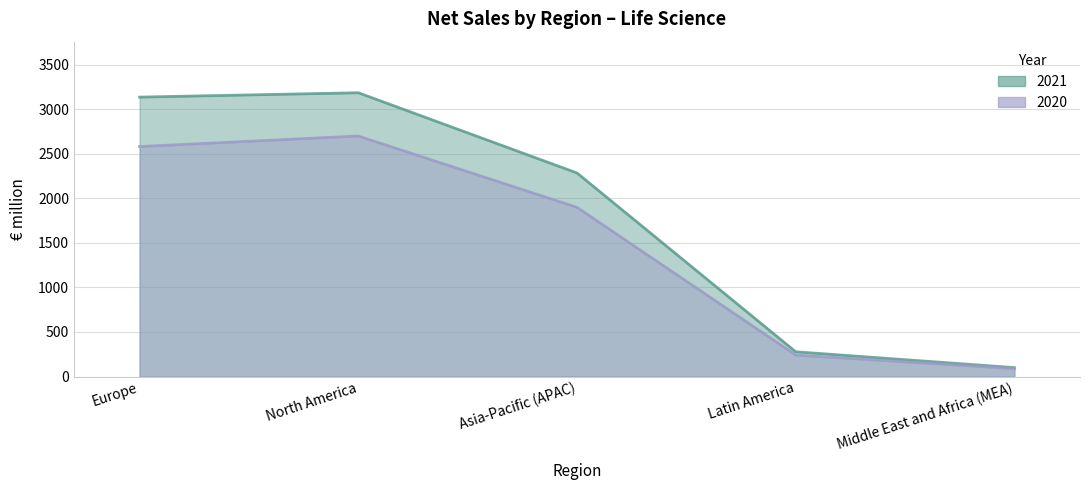

Does the chart display data point markers on the line(s)?

No